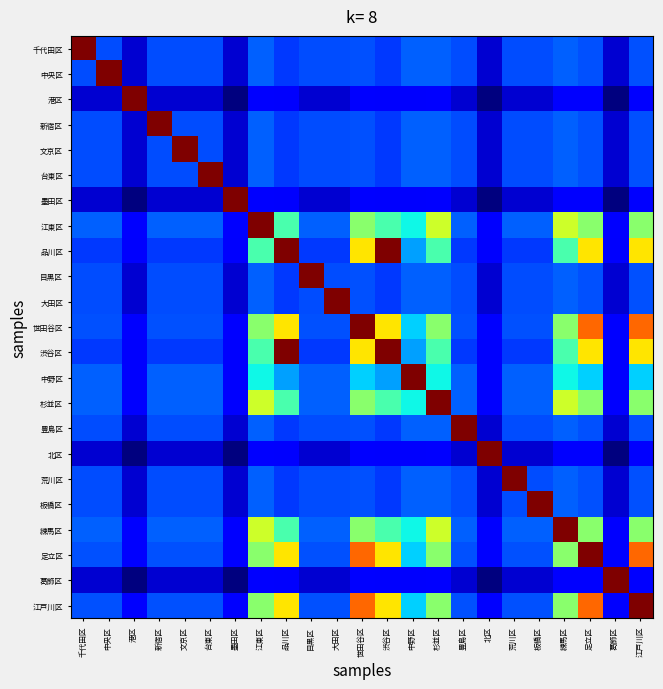

What is the spread (max minus min) of values at 江東区?

0.9